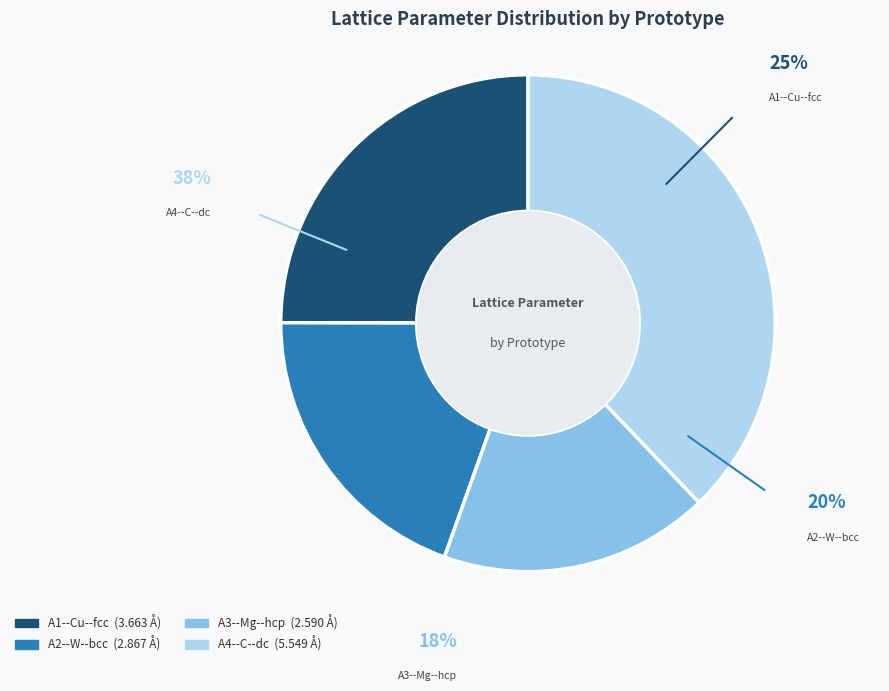

True or false: A2--W--bcc accounts for 14% of the total.

False